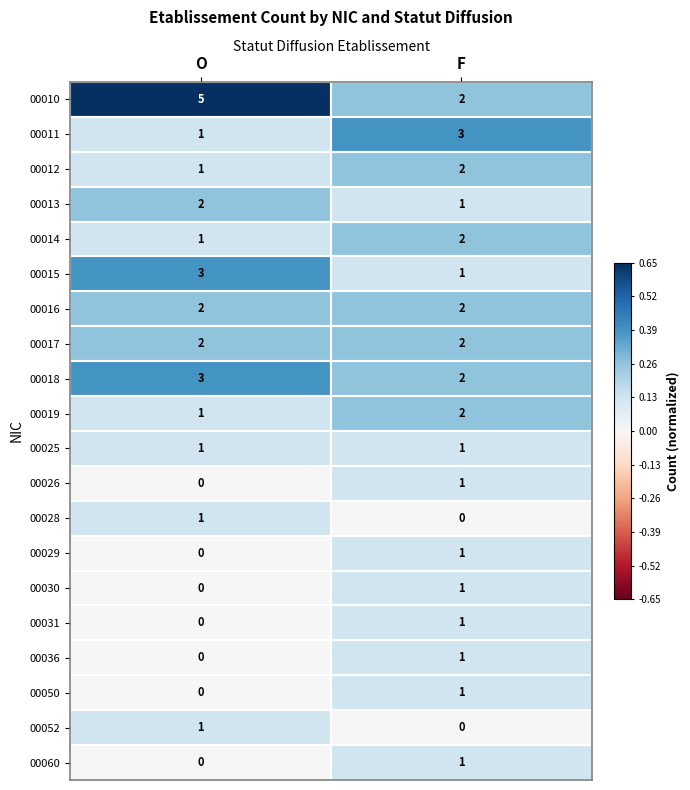

List the labels in order of 00028 value, smallest first.

F, O